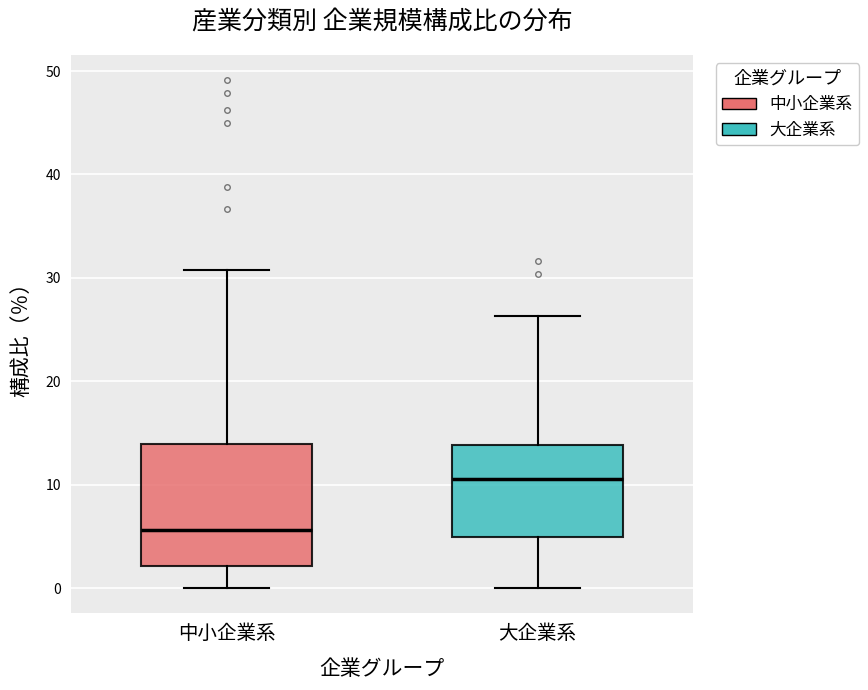

Where is the lower edge of the box for 中小企業系 on the y-axis? The values are not printed on the chart, so give them approximately, as read against the axis.

2